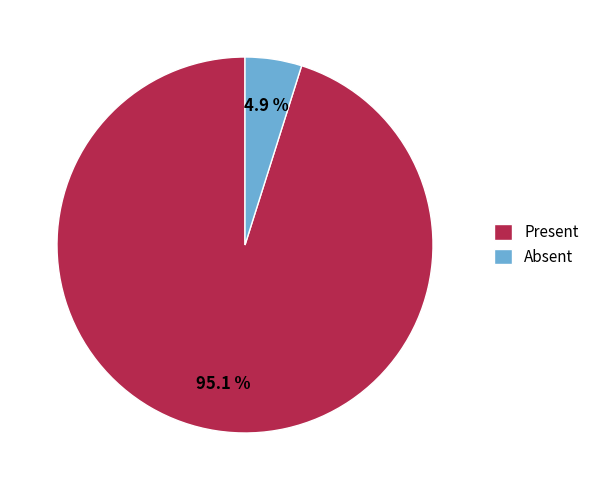

To the nearest percent, what is the difference between the Absent and Present slice percentages?

90%